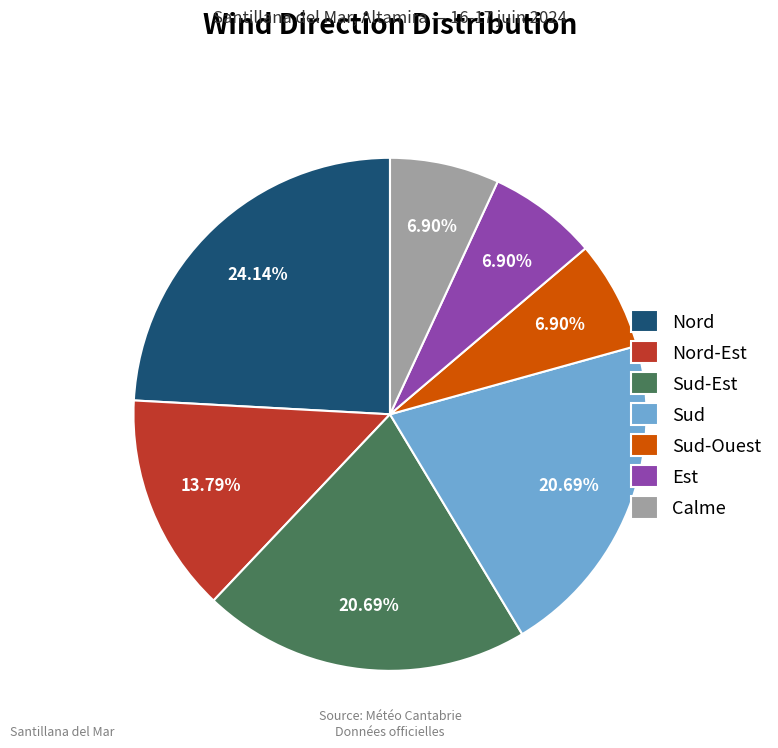

Which category has the biggest portion of the pie?

Nord